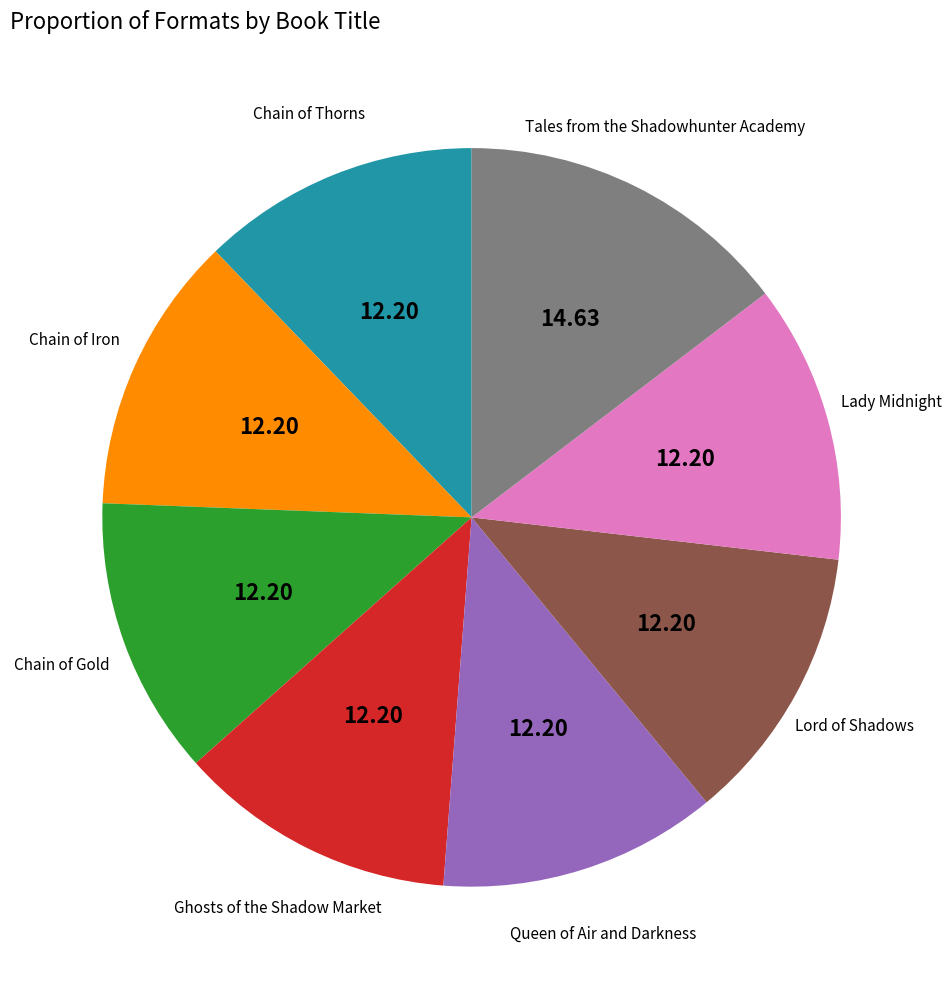

Does any single category account for the majority?

No